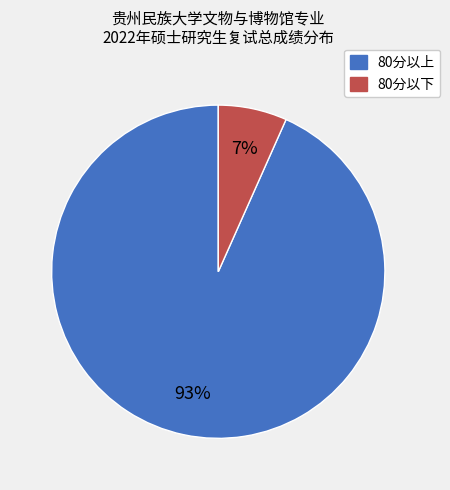

Is there any slice that represents more than half of the pie?

Yes